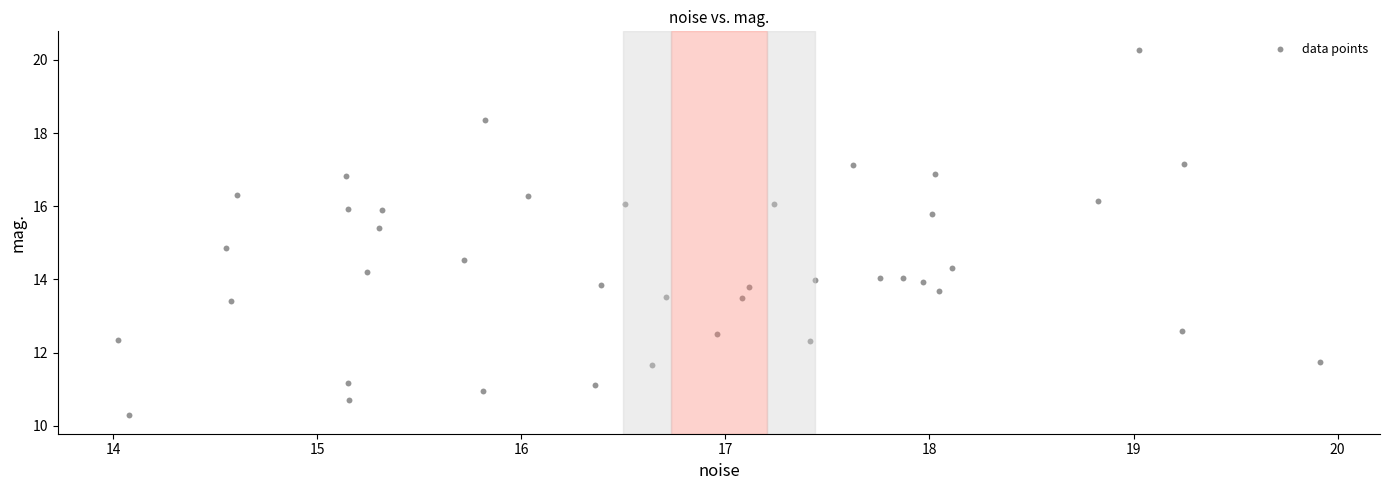

What is the range of Y values (max minus min)?

10.0